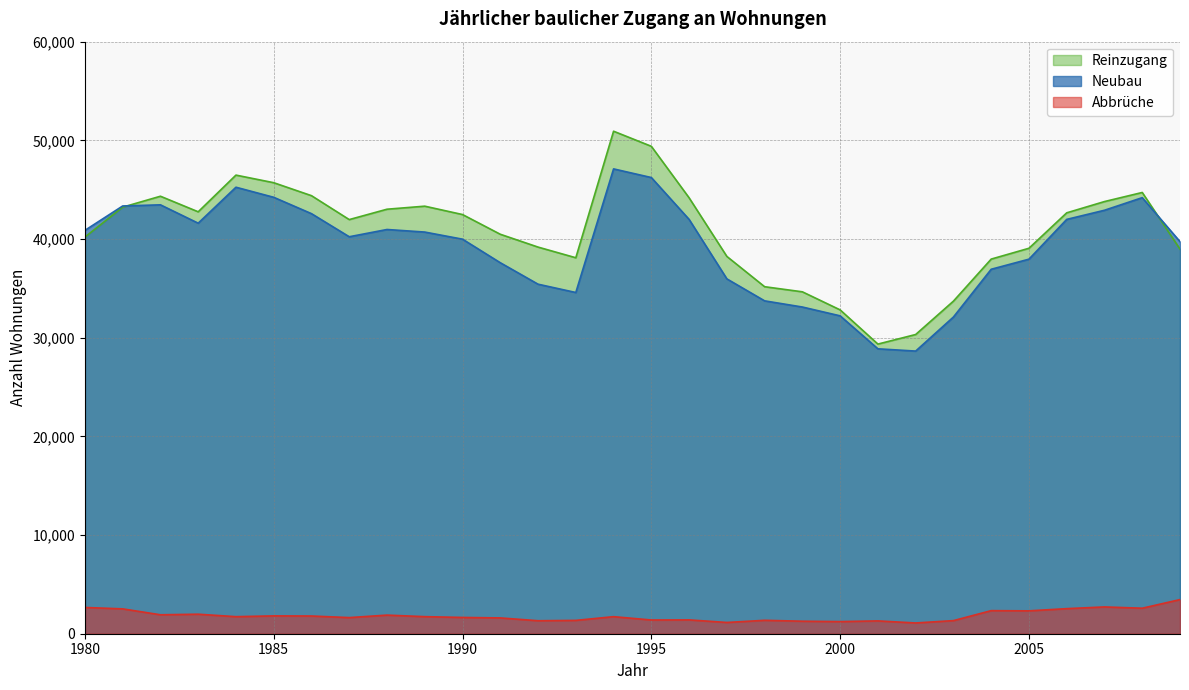

How many lines are shown in the chart?

3